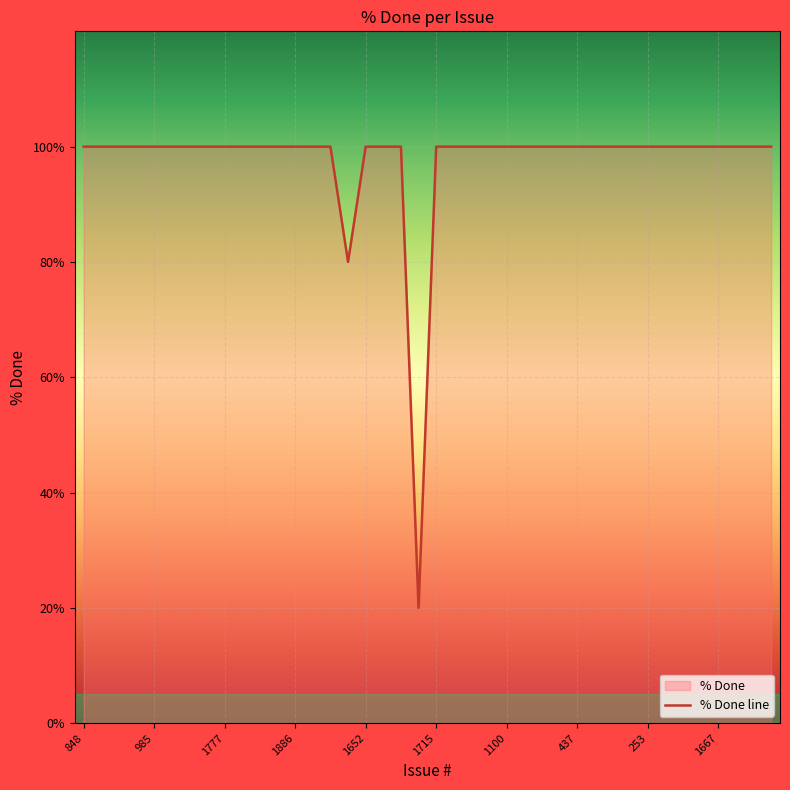

What is the label of the 18th point from the right?

1865